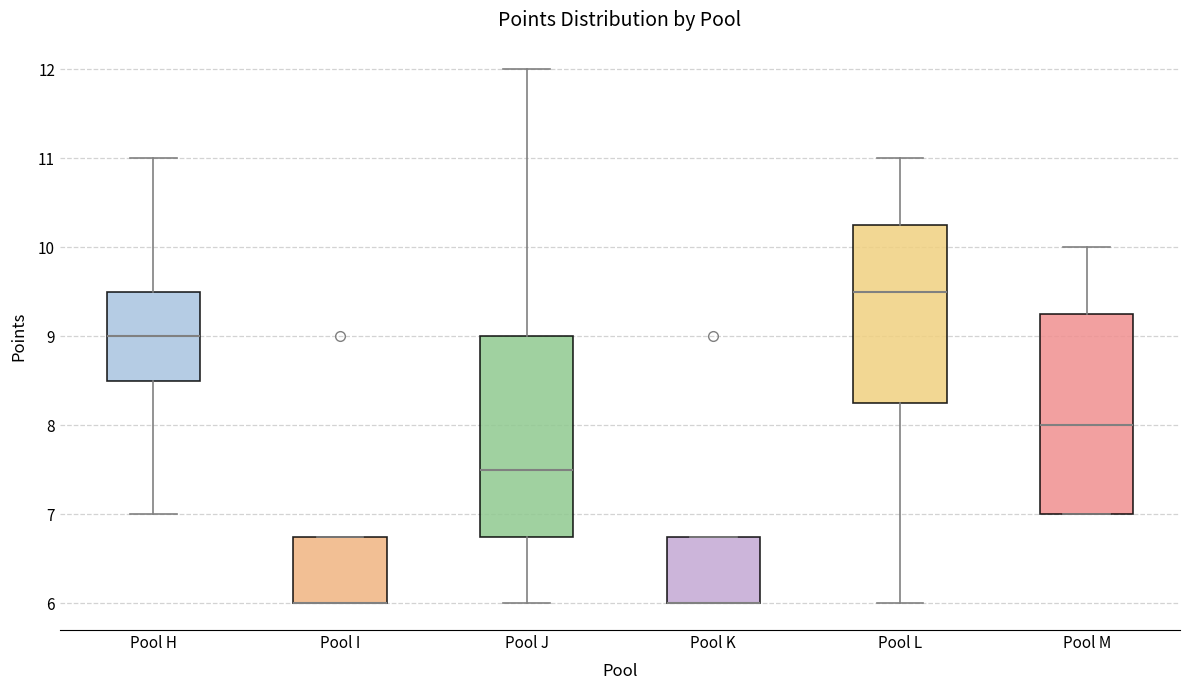

Where does the lower whisker of the box for Pool J end on the y-axis? The values are not printed on the chart, so give them approximately, as read against the axis.

6.0